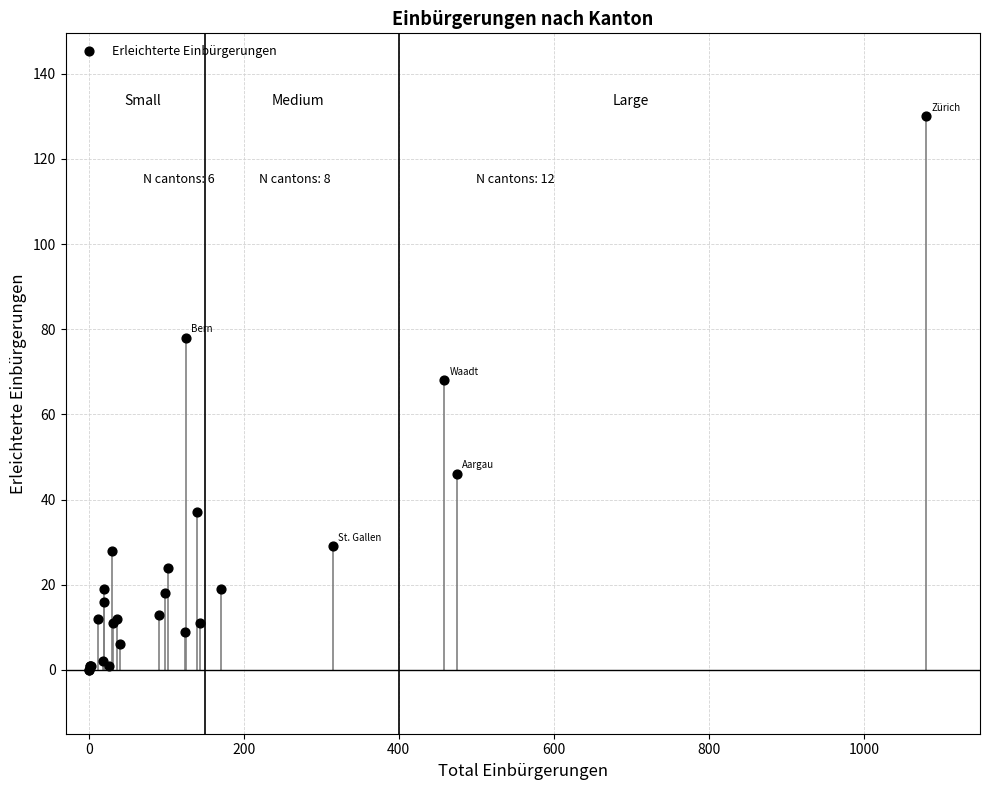

What Y value in the scatter plot is closest to 65?

68